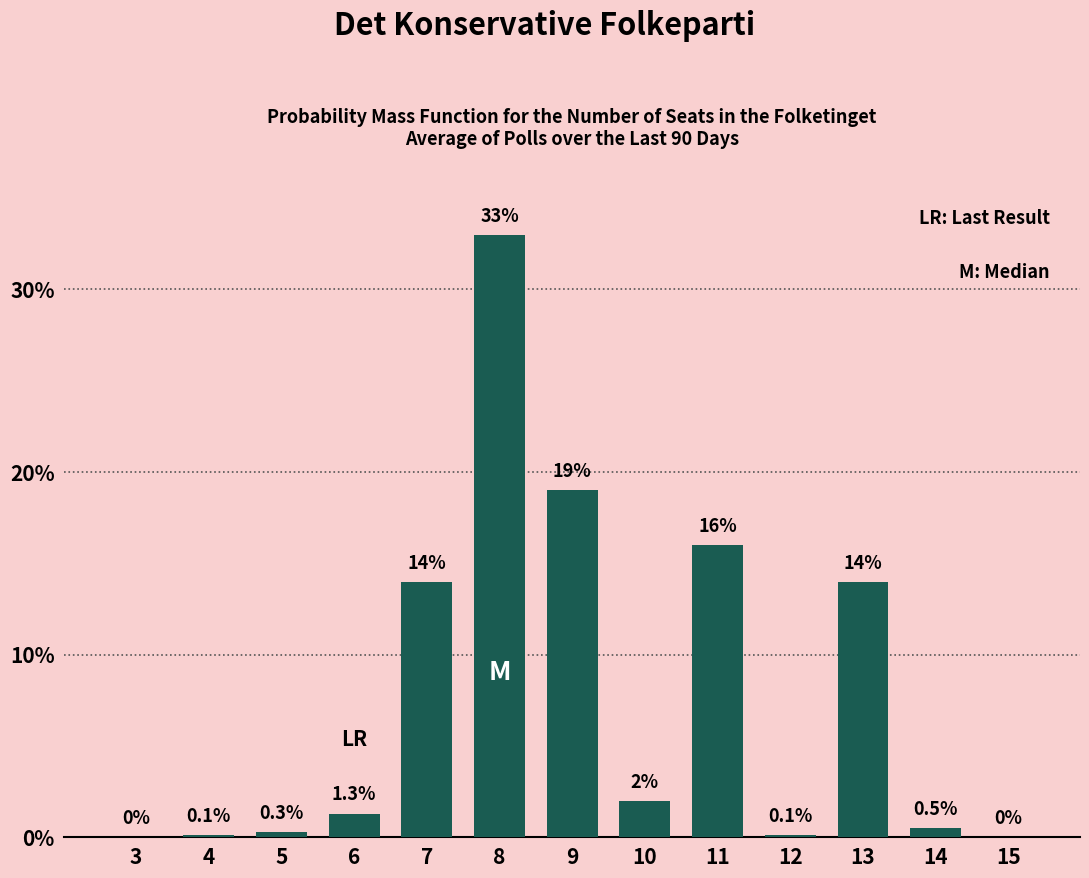

Reading right to left, list all the values displayed in this chart.

15=0.0	14=0.5	13=14.0	12=0.1	11=16.0	10=2.0	9=19.0	8=33.0	7=14.0	6=1.3	5=0.3	4=0.1	3=0.0